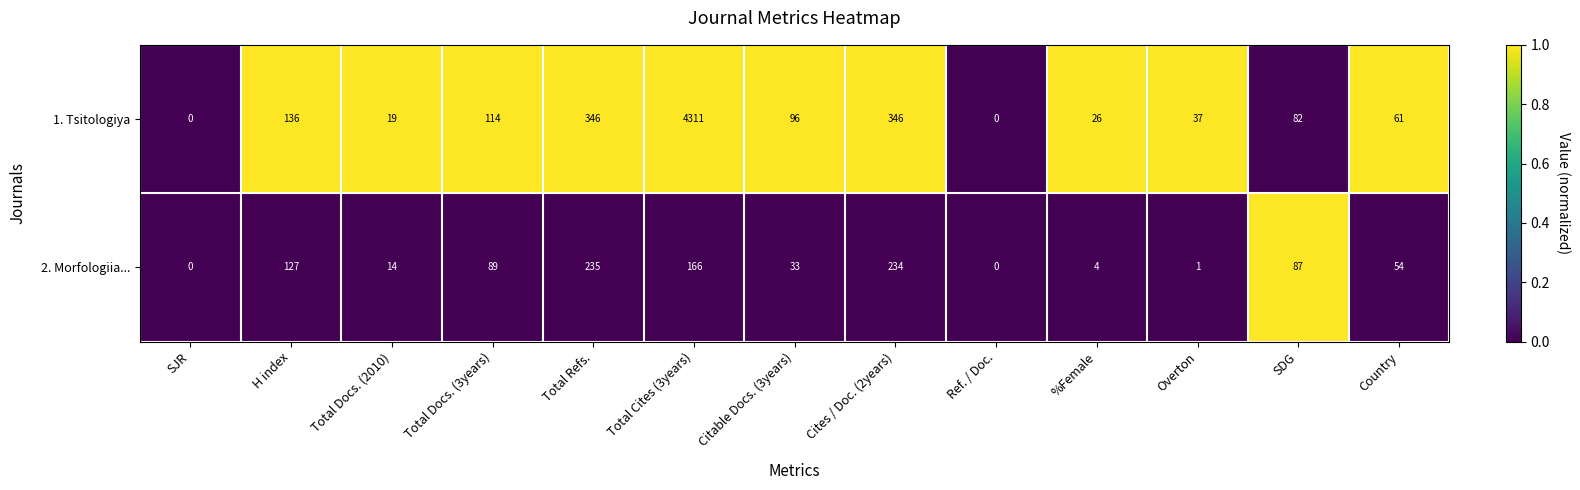

Rank the series at Overton from highest to lowest value.

1. Tsitologiya, 2. Morfologiia...